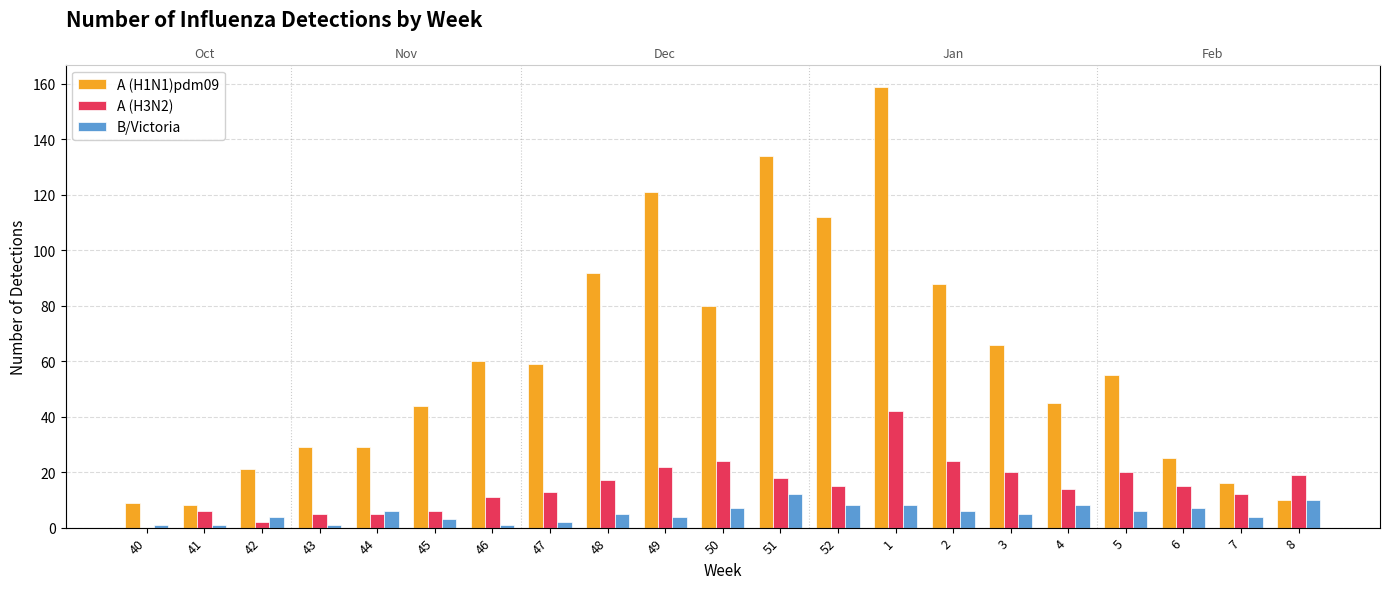

At 52, list the series in order from largest to smallest.

A (H1N1)pdm09, A (H3N2), B/Victoria